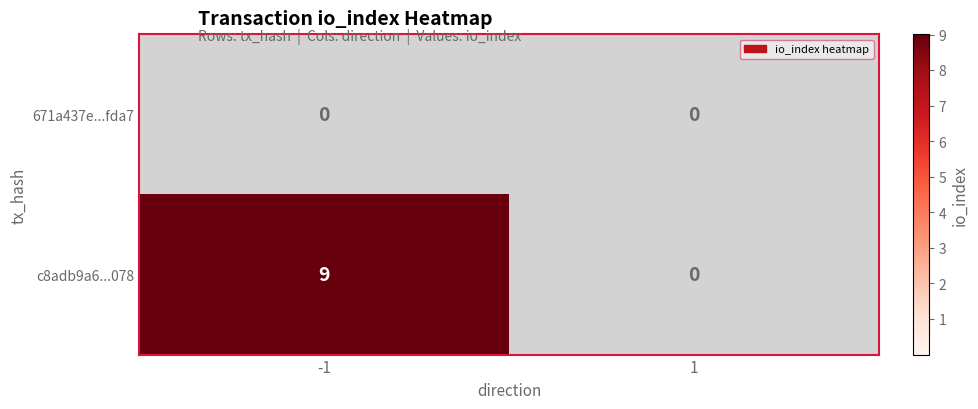

Is the value of c8adb9a6...078 at -1 greater than the value of 671a437e...fda7 at 1?

Yes